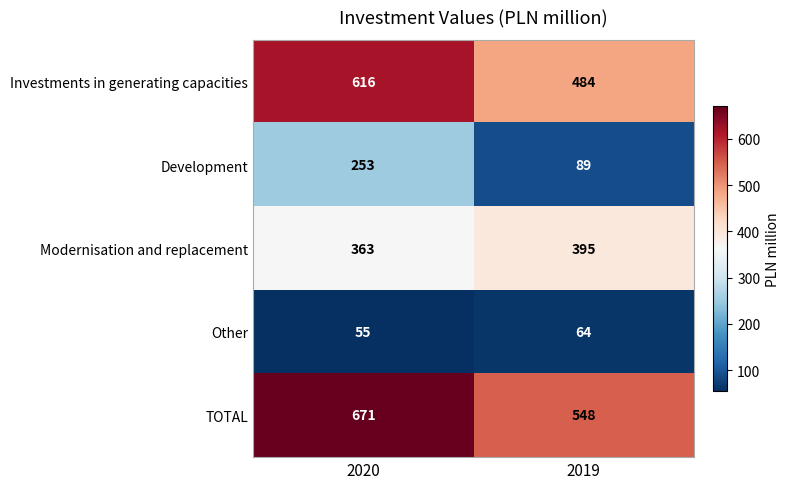

What is the sum of all Investments in generating capacities values?

1100